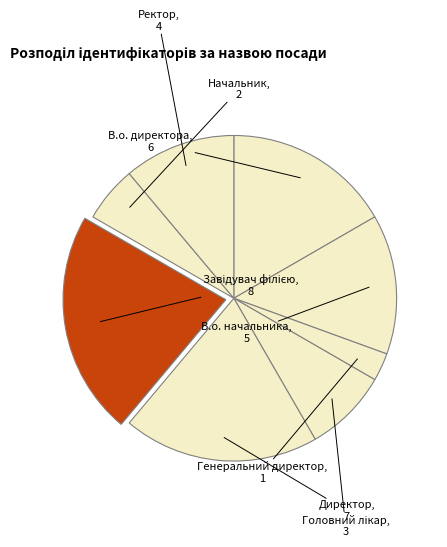

Which category has the smallest portion of the pie?

Генеральний директор